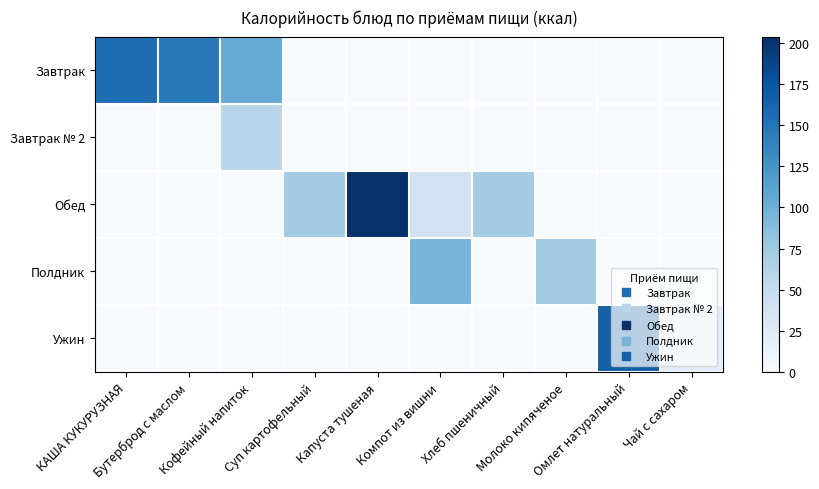

Reading right to left, what are all the values shown in this chart?

Завтрак: Чай с сахаром=0.0	Омлет натуральный=0.0	Молоко кипяченое=0.0	Хлеб пшеничный=0.0	Компот из вишни=0.0	Капуста тушеная=0.0	Суп картофельный=0.0	Кофейный напиток=103.5	Бутерброд с маслом=146.0	КАША КУКУРУЗНАЯ=155.9
Завтрак № 2: Чай с сахаром=0.0	Омлет натуральный=0.0	Молоко кипяченое=0.0	Хлеб пшеничный=0.0	Компот из вишни=0.0	Капуста тушеная=0.0	Суп картофельный=0.0	Кофейный напиток=58.9	Бутерброд с маслом=0.0	КАША КУКУРУЗНАЯ=0.0
Обед: Чай с сахаром=0.0	Омлет натуральный=0.0	Молоко кипяченое=0.0	Хлеб пшеничный=72.6	Компот из вишни=38.5	Капуста тушеная=203.7	Суп картофельный=72.5	Кофейный напиток=0.0	Бутерброд с маслом=0.0	КАША КУКУРУЗНАЯ=0.0
Полдник: Чай с сахаром=0.0	Омлет натуральный=0.0	Молоко кипяченое=73.5	Хлеб пшеничный=0.0	Компот из вишни=95.4	Капуста тушеная=0.0	Суп картофельный=0.0	Кофейный напиток=0.0	Бутерброд с маслом=0.0	КАША КУКУРУЗНАЯ=0.0
Ужин: Чай с сахаром=23.5	Омлет натуральный=165.1	Молоко кипяченое=0.0	Хлеб пшеничный=0.0	Компот из вишни=0.0	Капуста тушеная=0.0	Суп картофельный=0.0	Кофейный напиток=0.0	Бутерброд с маслом=0.0	КАША КУКУРУЗНАЯ=0.0